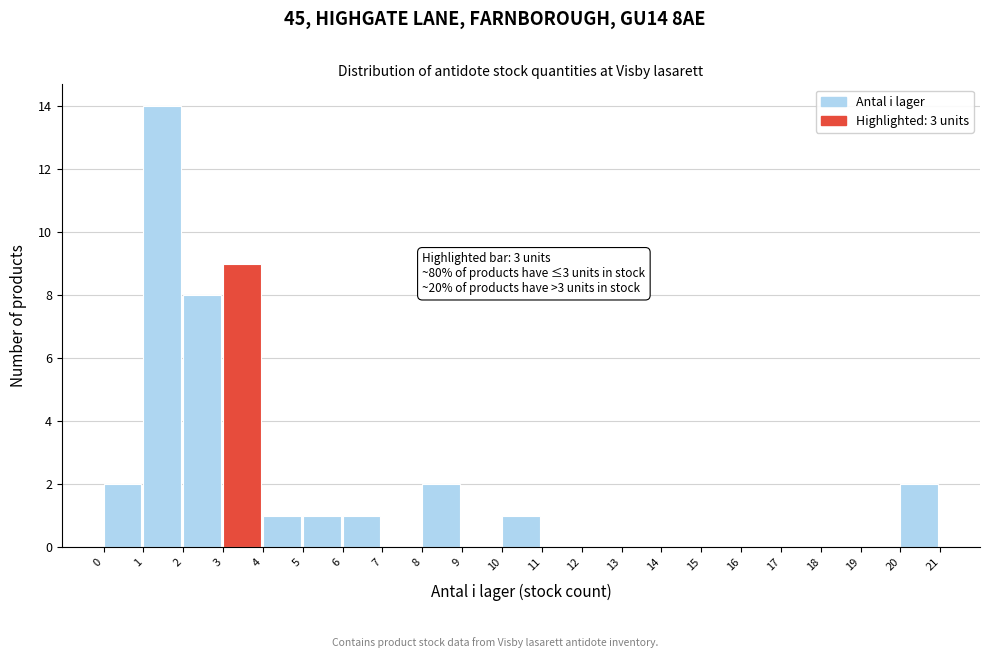

Over which range of the x-axis is the bar tallest?

1 to 2